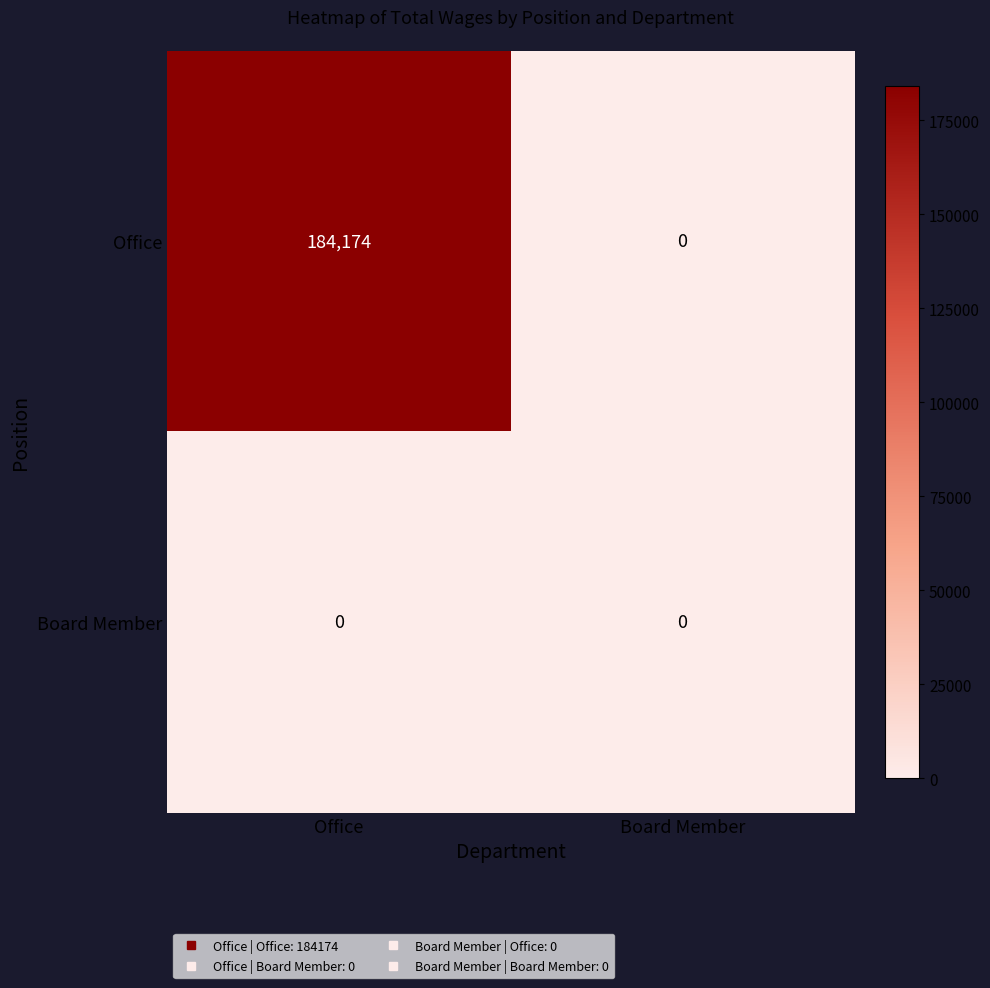

Between Office and Board Member, which series saw the biggest shift?

Office